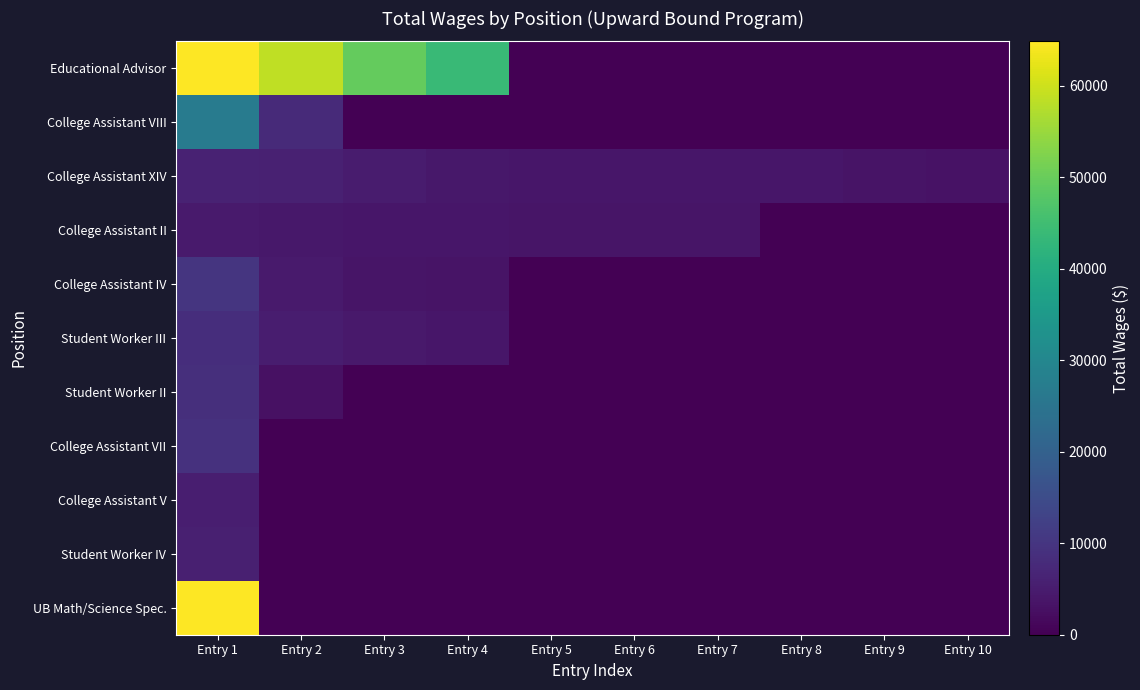

Rank the series by their maximum value, from lowest to highest.

College Assistant II, College Assistant V, Student Worker IV, College Assistant XIV, Student Worker III, Student Worker II, College Assistant VII, College Assistant IV, College Assistant VIII, Educational Advisor, UB Math/Science Spec.